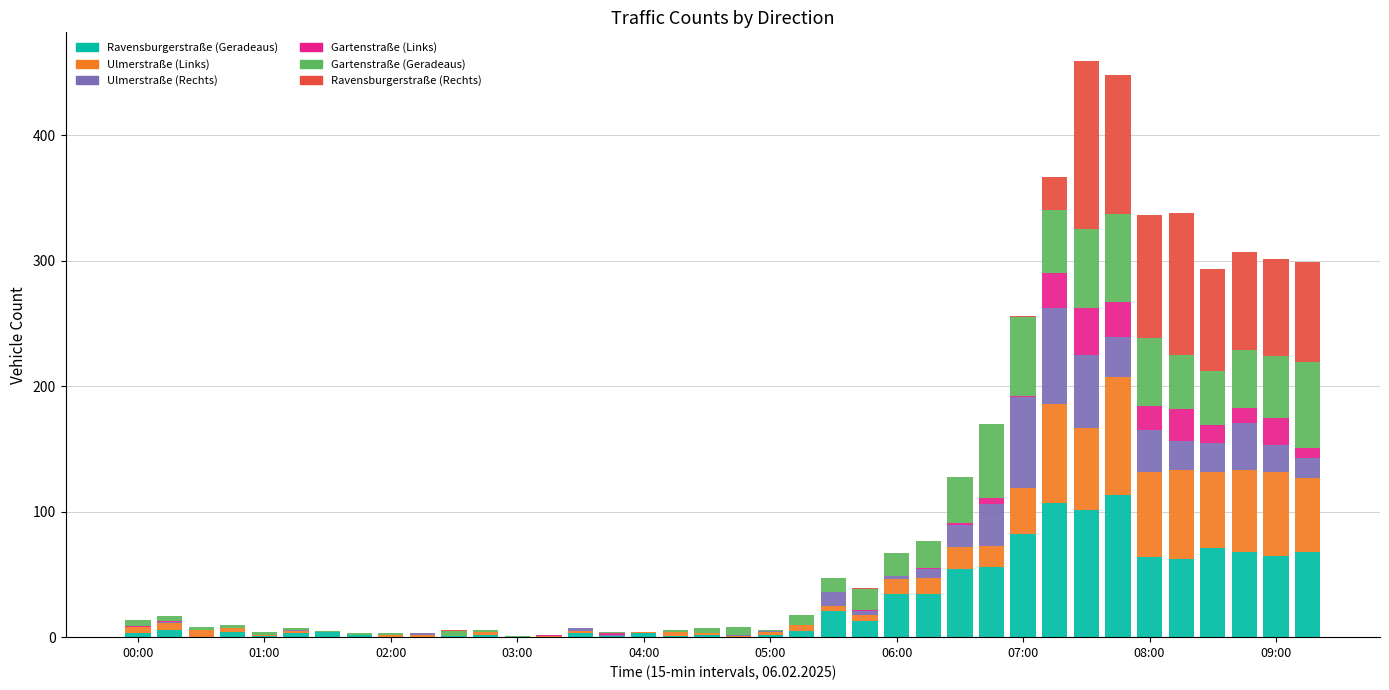

Count the number of categories in the chart.

38